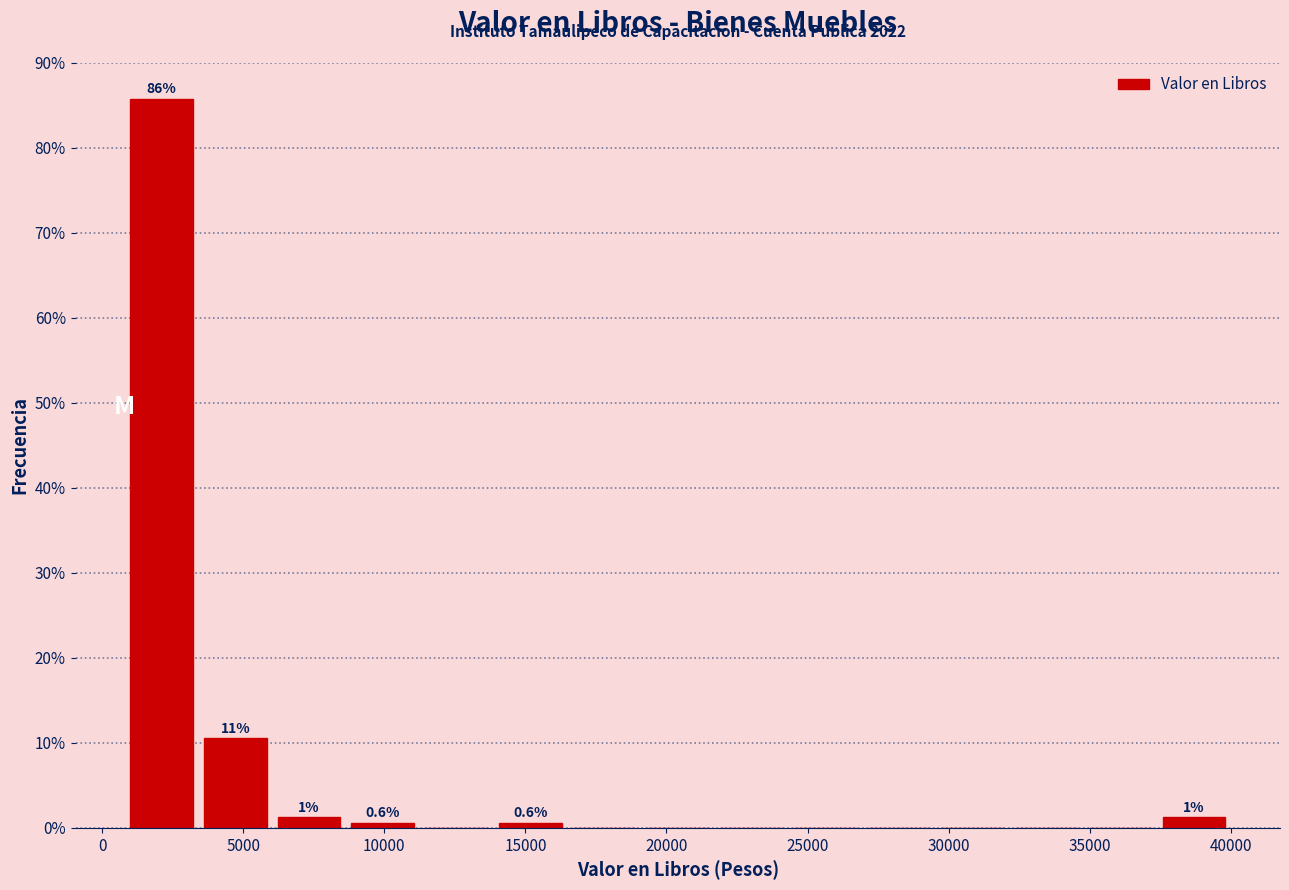

Which range on the x-axis has the tallest bar?

1000 to 3500